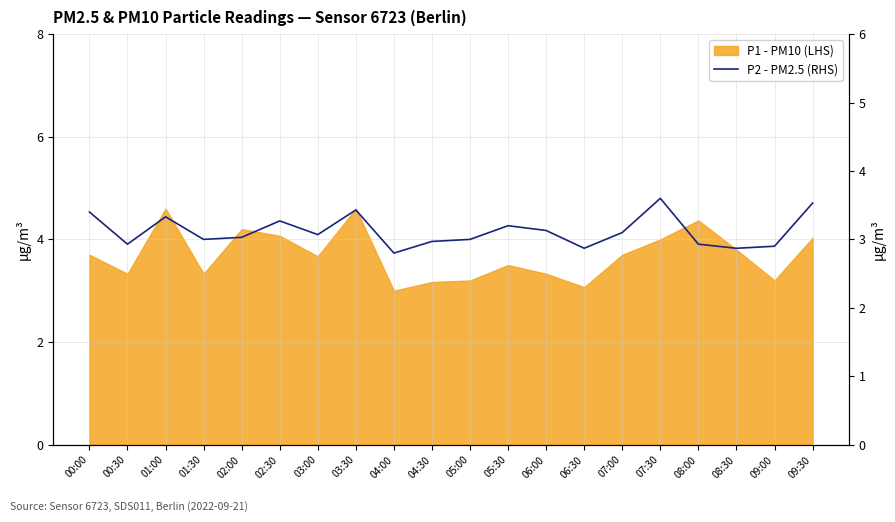

How many values are below 3?

7